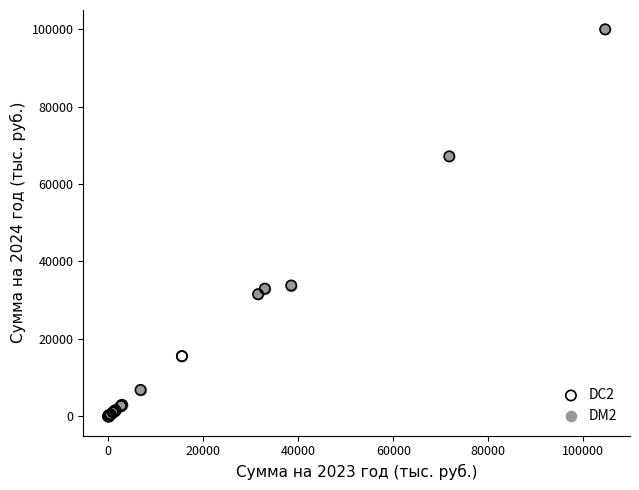

What are all the series names shown in the legend?

DC2, DM2